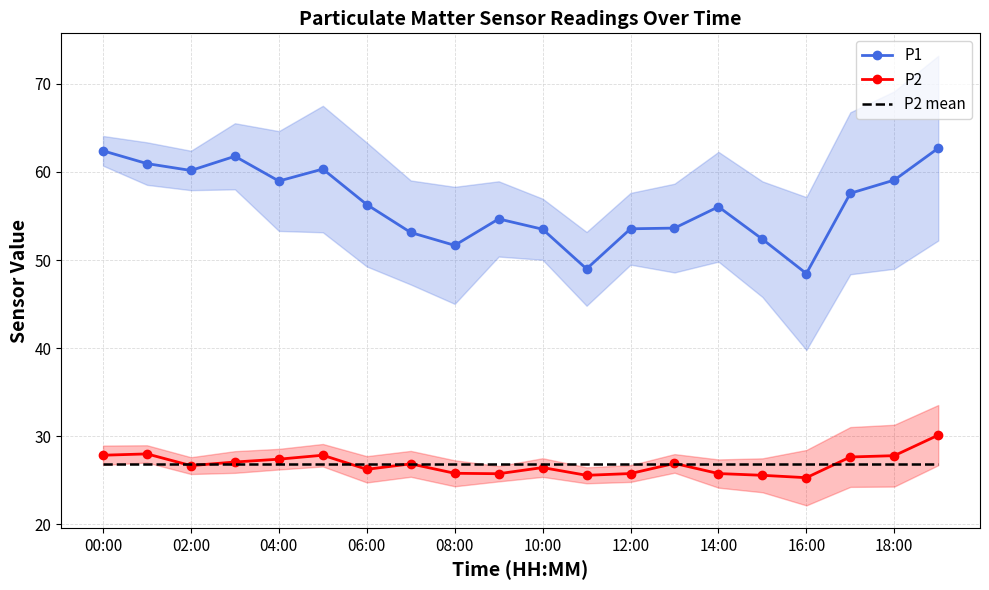

Which series has the widest spread of values?

P1